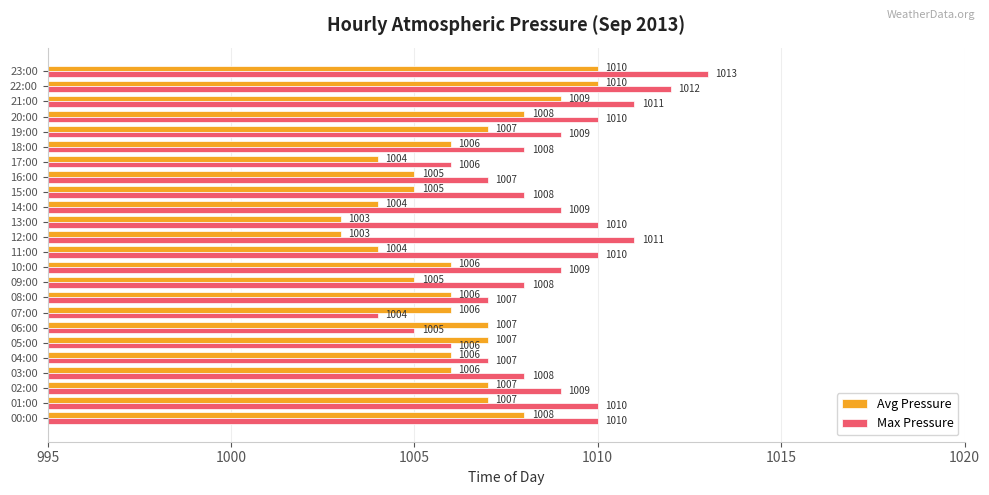

At 06:00, list the series in order from largest to smallest.

Avg Pressure, Max Pressure